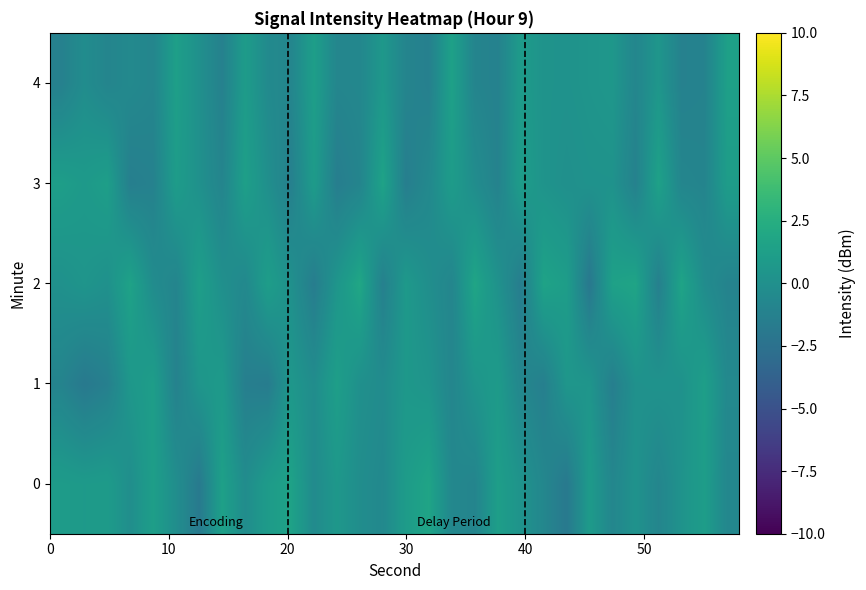

Reading left to right, transcribe all the data shown in this chart.

0: 1.0	0.9	0.9	-0.1	1.2	-0.2	-1.8	1.4	-0.3	1.0	1.5	-0.4	0.6	-0.2	-0.6	1.0	1.7	-0.7	-0.9	1.2	0.3	-0.8	-1.8	0.9	-0.8	0.2	-0.9	0.3	1.1	-0.8
1: -1.0	-1.8	-1.3	0.6	1.1	-1.2	0.5	0.8	-1.4	-1.6	0.6	-0.2	1.2	-0.0	-0.3	0.6	0.4	-0.9	0.4	0.9	-0.8	-1.4	0.5	0.5	-1.4	0.1	0.2	0.1	1.2	-0.6
2: 0.1	0.4	0.1	1.5	-0.3	-0.9	1.2	-0.0	-0.6	1.1	0.1	-1.5	0.5	1.9	-1.3	0.7	-0.1	-0.9	1.7	0.2	-1.5	1.5	1.1	-1.9	1.4	1.7	-1.3	1.7	-0.3	-1.1
3: 1.2	0.8	1.2	-1.4	-1.2	1.0	0.1	-0.9	1.3	-0.1	-1.3	1.0	-1.5	-0.9	1.6	-1.5	-0.6	1.0	-0.2	-1.1	1.1	0.3	-0.0	0.2	0.2	-1.2	1.5	-0.9	-1.0	1.1
4: -1.2	-0.3	-0.9	-0.6	-0.9	1.3	0.0	-1.2	1.0	-0.4	-0.8	1.2	-0.8	-0.7	0.7	-1.0	-1.3	1.4	-1.0	-1.2	0.9	0.3	0.2	0.4	0.6	-0.8	0.5	-1.2	-1.1	1.3